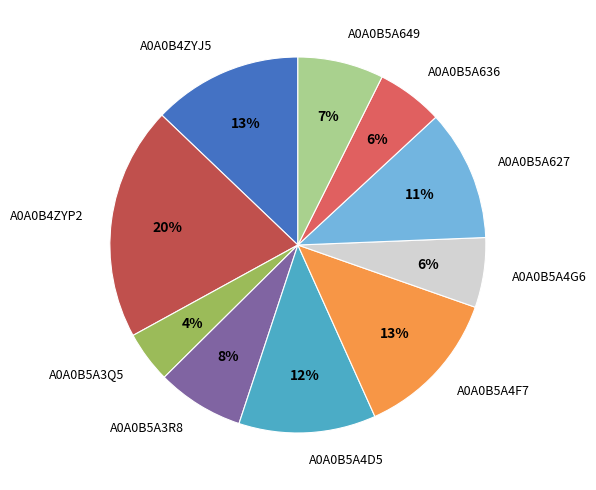

To the nearest percent, what portion does A0A0B5A3Q5 represent?

4%